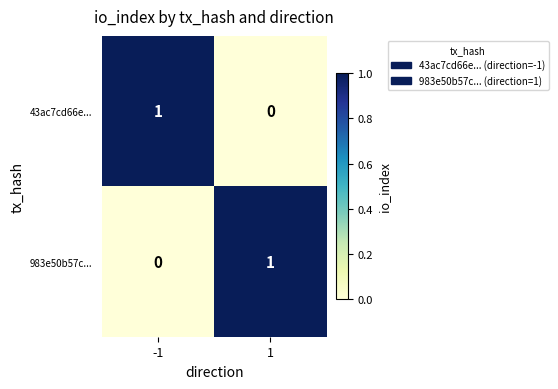

Reading right to left, transcribe all the data shown in this chart.

43ac7cd66e...: 1=0	-1=1
983e50b57c...: 1=1	-1=0